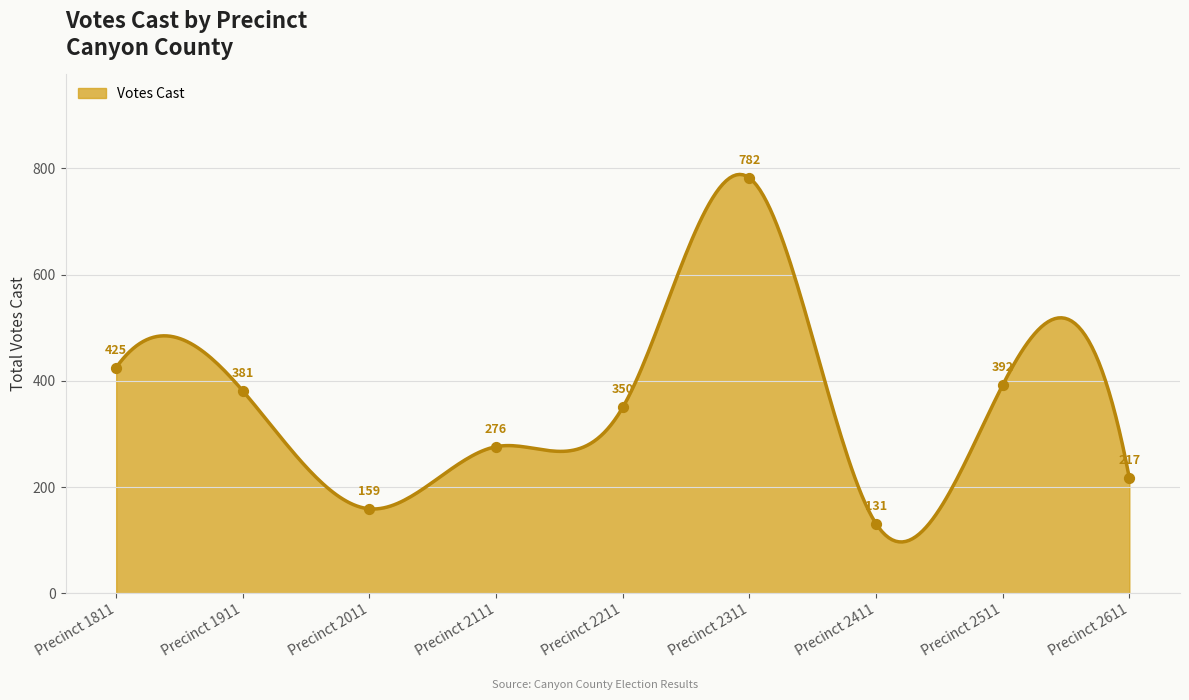

Approximately how many times larger is the value at Precinct 1811 compared to Precinct 2511?

1.1